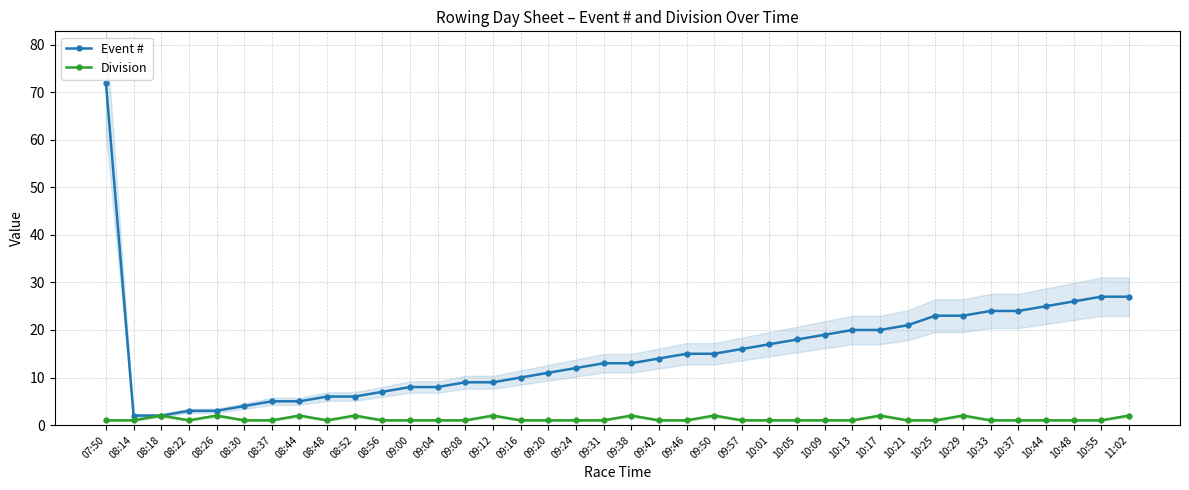

What position from the left is 09:42?

21